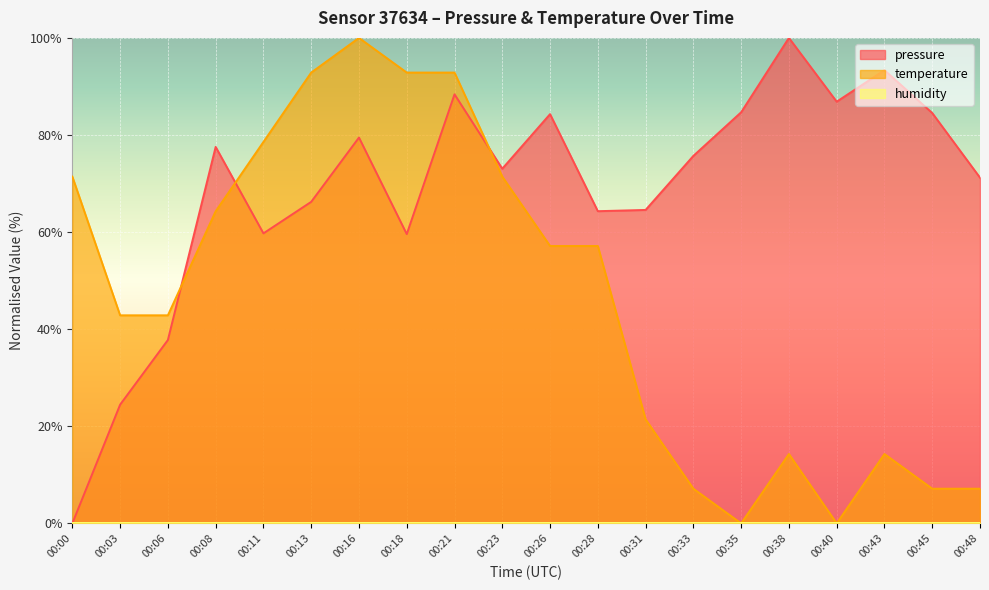

Reading left to right, transcribe all the data shown in this chart.

pressure: 0.0	24.5	37.8	77.5	59.7	66.2	79.5	59.6	88.4	73.1	84.3	64.3	64.6	75.7	84.7	100.0	86.9	93.4	84.5	71.2
temperature: 71.4	42.9	42.9	64.3	78.6	92.9	100.0	92.9	92.9	71.4	57.1	57.1	21.4	7.1	0.0	14.3	0.0	14.3	7.1	7.1